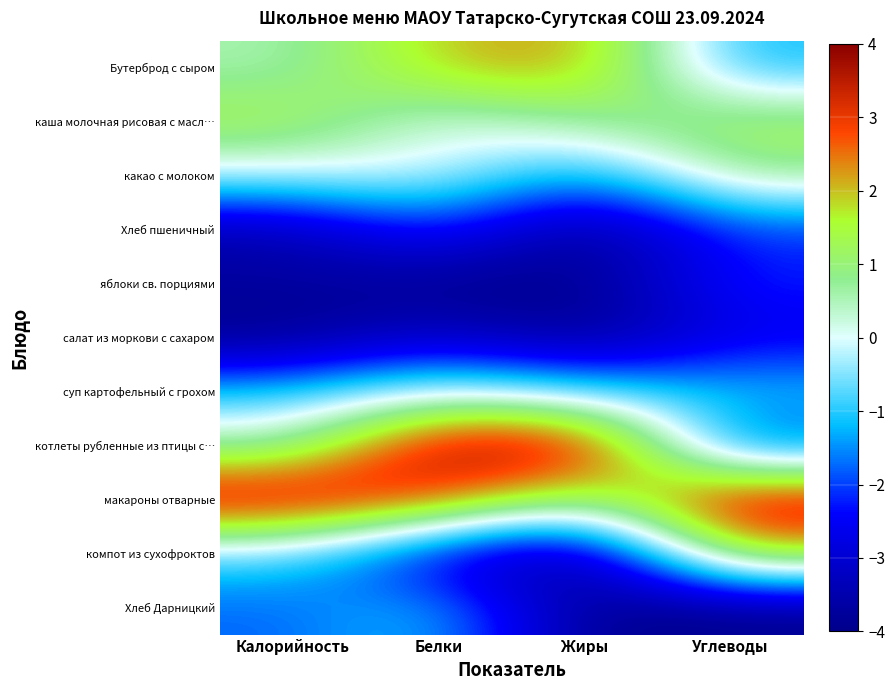

Reading right to left, list all the values displayed in this chart.

Бутерброд с сыром: Углеводы=-1.2	Жиры=2.4	Белки=2.0	Калорийность=0.5
каша молочная рисовая с масл…: Углеводы=1.4	Жиры=0.8	Белки=0.0	Калорийность=1.5
какао с молоком: Углеводы=0.8	Жиры=-1.6	Белки=0.0	Калорийность=-0.2
Хлеб пшеничный: Углеводы=-2.1	Жиры=-4.0	Белки=-2.0	Калорийность=-3.5
яблоки св. порциями: Углеводы=-2.1	Жиры=-4.0	Белки=-4.0	Калорийность=-3.7
салат из моркови с сахаром: Углеводы=-2.7	Жиры=-4.0	Белки=-3.0	Калорийность=-4.0
суп картофельный с грохом: Углеводы=-1.0	Жиры=-0.8	Белки=0.0	Калорийность=-1.0
котлеты рубленные из птицы с…: Углеводы=-2.1	Жиры=4.0	Белки=4.0	Калорийность=0.5
макароны отварные: Углеводы=4.0	Жиры=0.8	Белки=3.0	Калорийность=4.0
компот из сухофроктов: Углеводы=2.0	Жиры=-4.0	Белки=-3.0	Калорийность=-0.8
Хлеб Дарницкий: Углеводы=-4.0	Жиры=-4.0	Белки=-1.0	Калорийность=-1.8